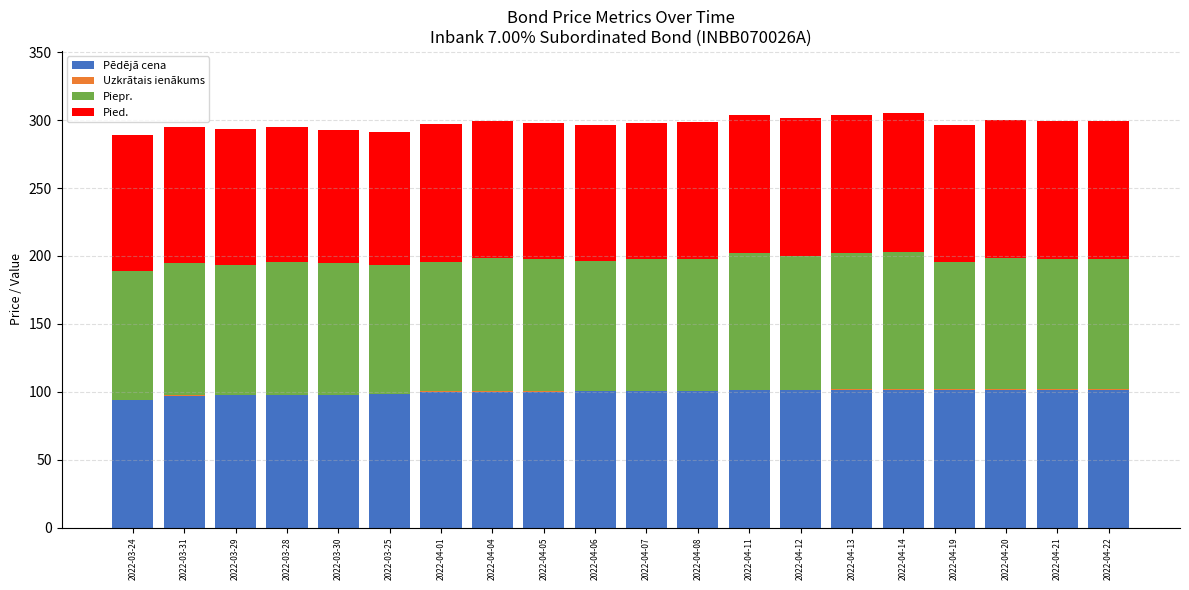

Is it true that Pēdējā cena equals 167.2 at 2022-03-25?

False